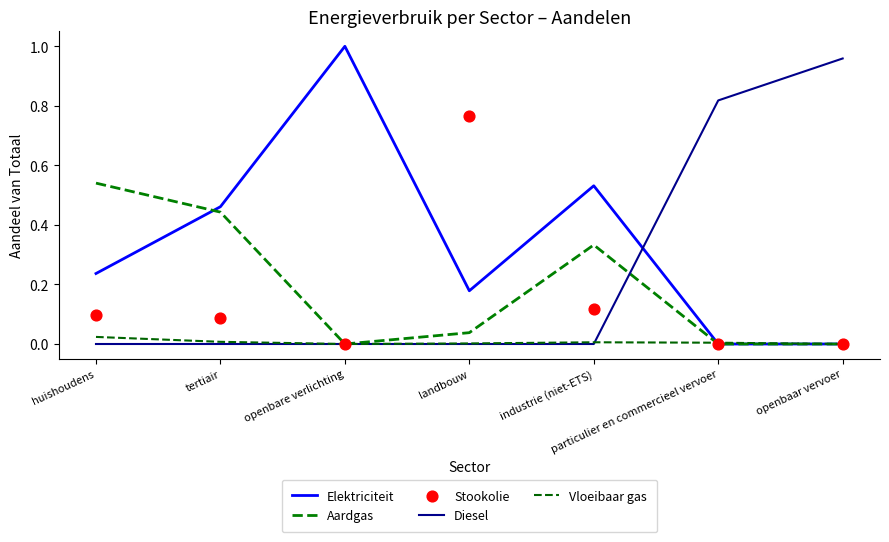

Which series contains the lowest Y value?

Elektriciteit